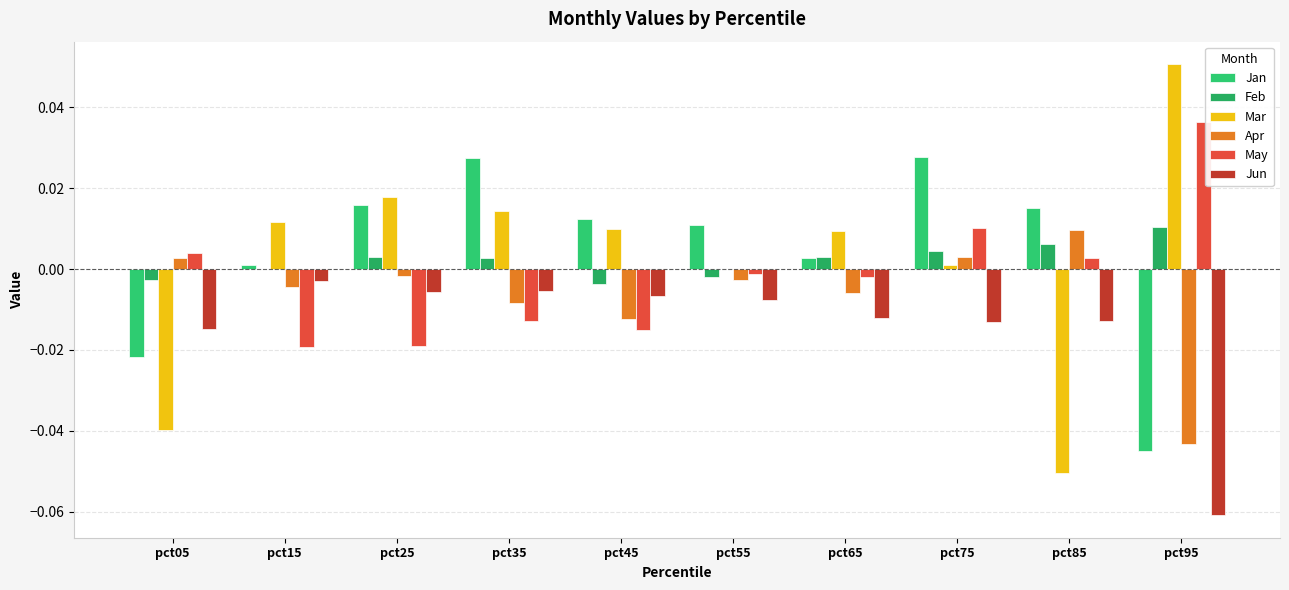

Which series has the largest total across all categories?

Jan